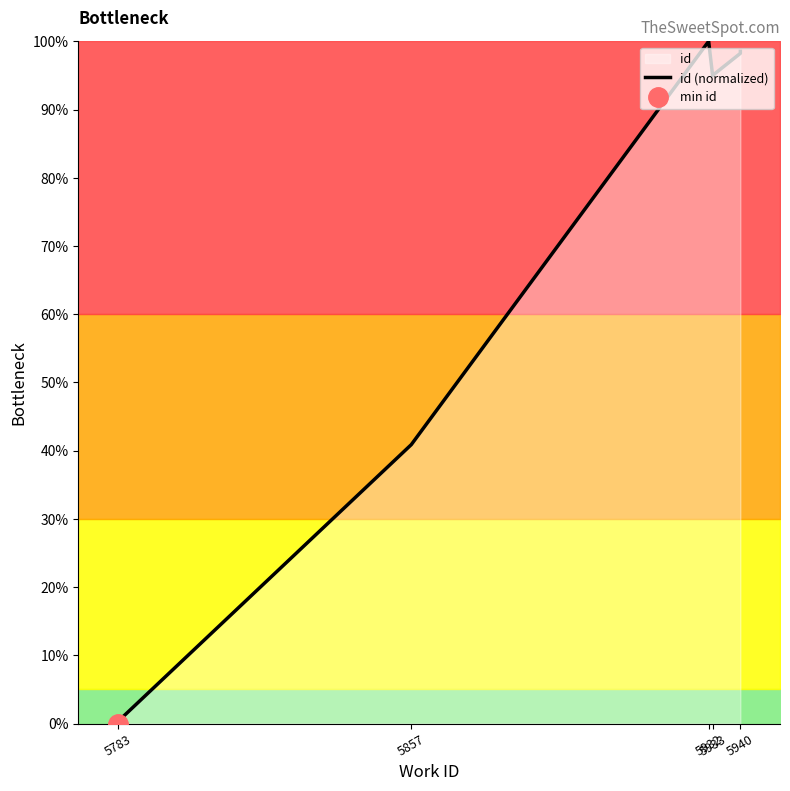

True or false: the data shows 100.0 at 5932.

True